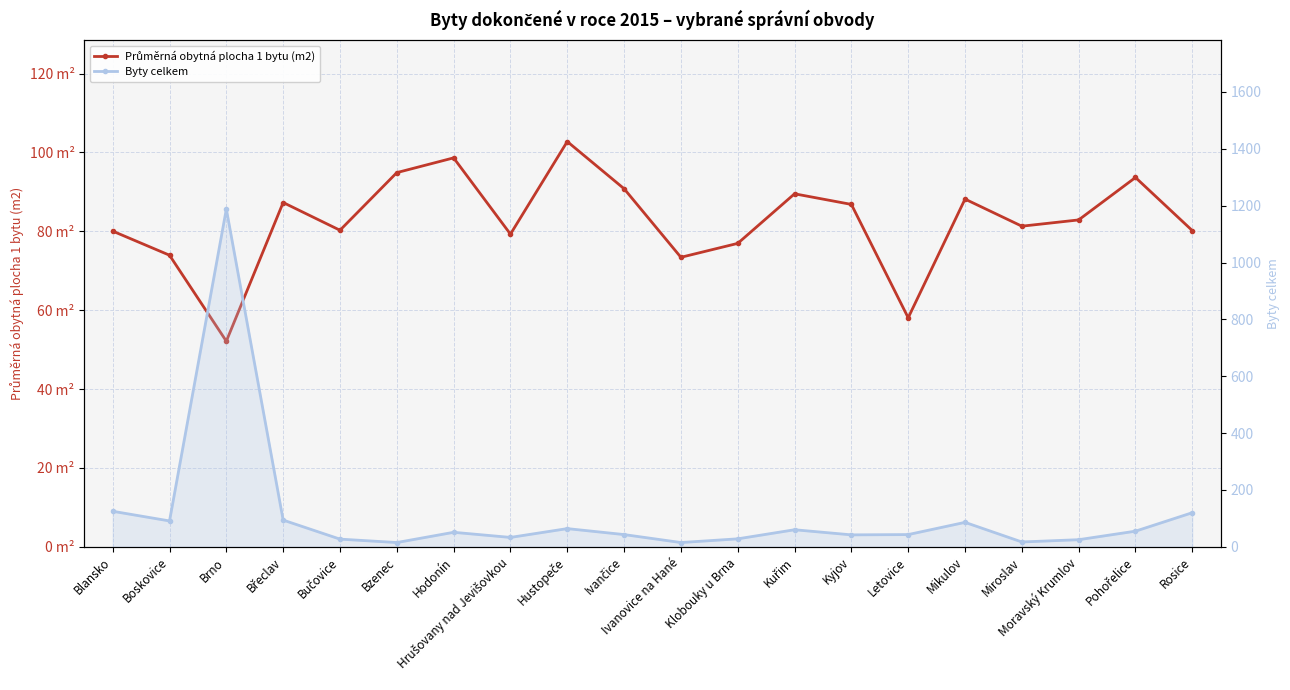

At which label is Průměrná obytná plocha 1 bytu (m2) closest to 77?

Klobouky u Brna